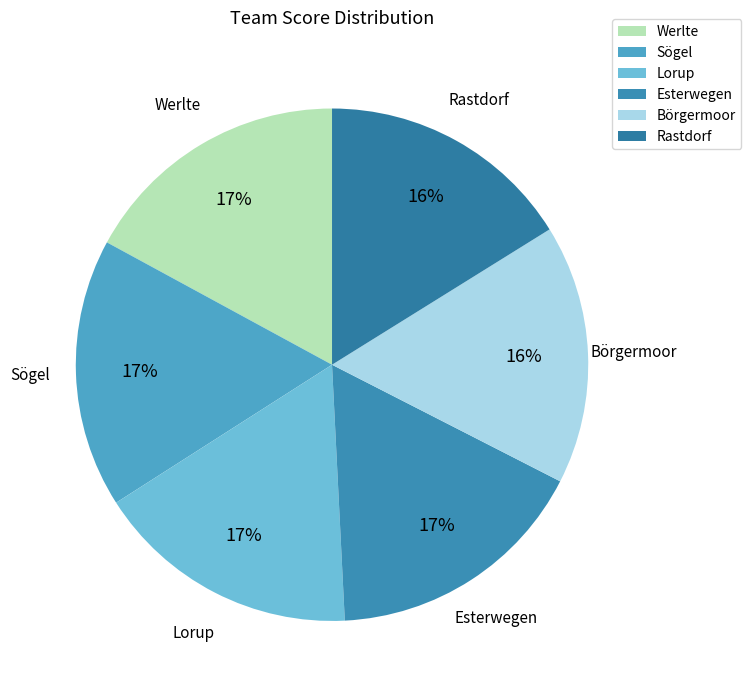

What is the ratio of the value at Börgermoor to the value at Rastdorf?

1.0